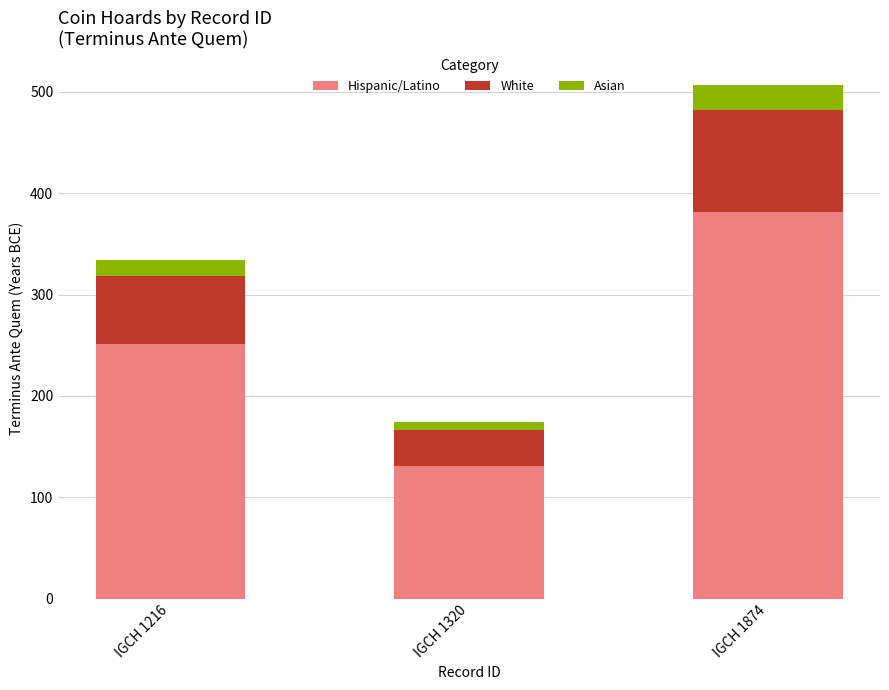

What is the total value across all series at IGCH 1874?

507